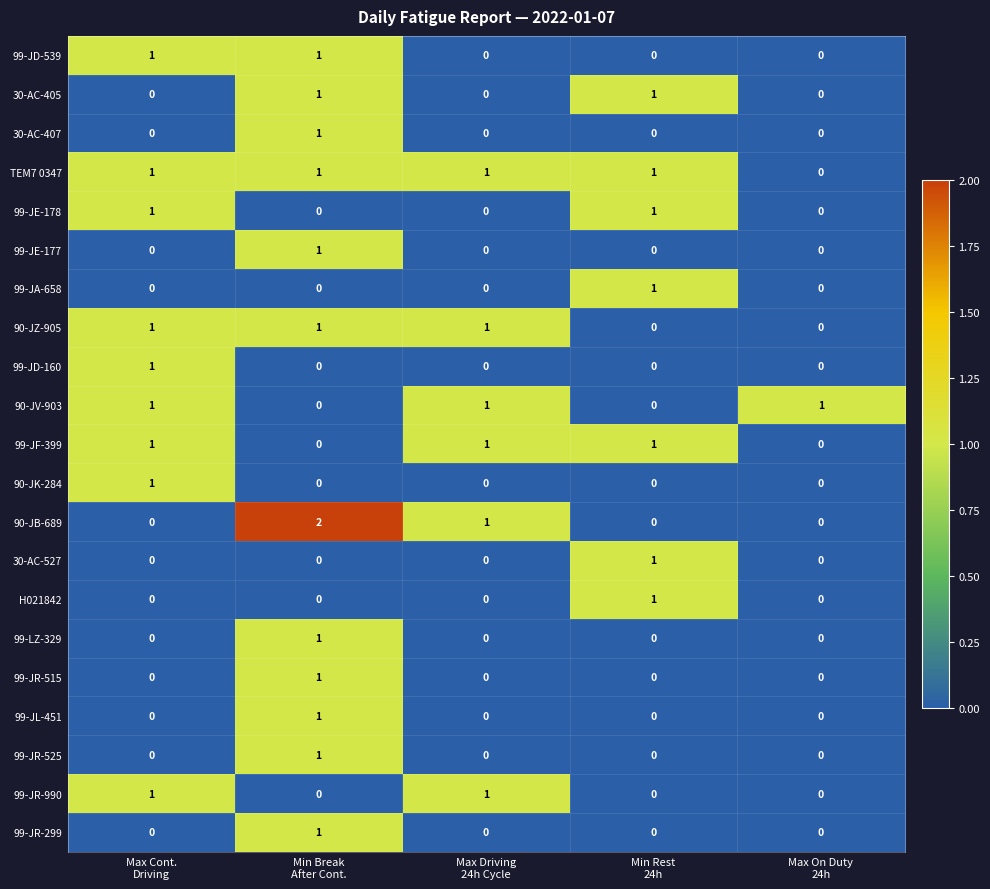

What is the difference between the highest and lowest values at Min Break
After Cont.?

2